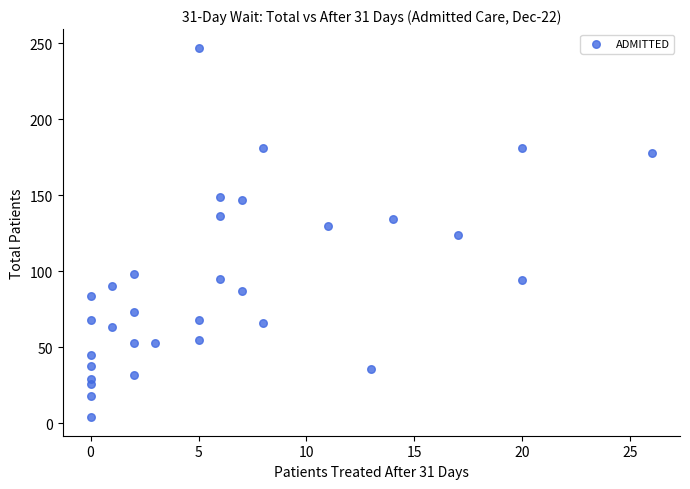

What is the range of X values (max minus min)?

26